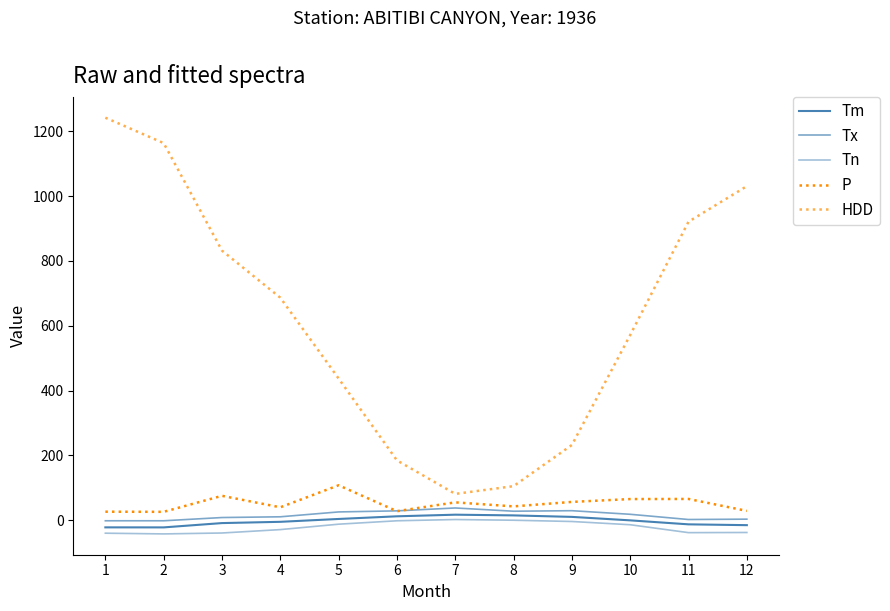

True or false: HDD has a value of 437.0 at 5.

True